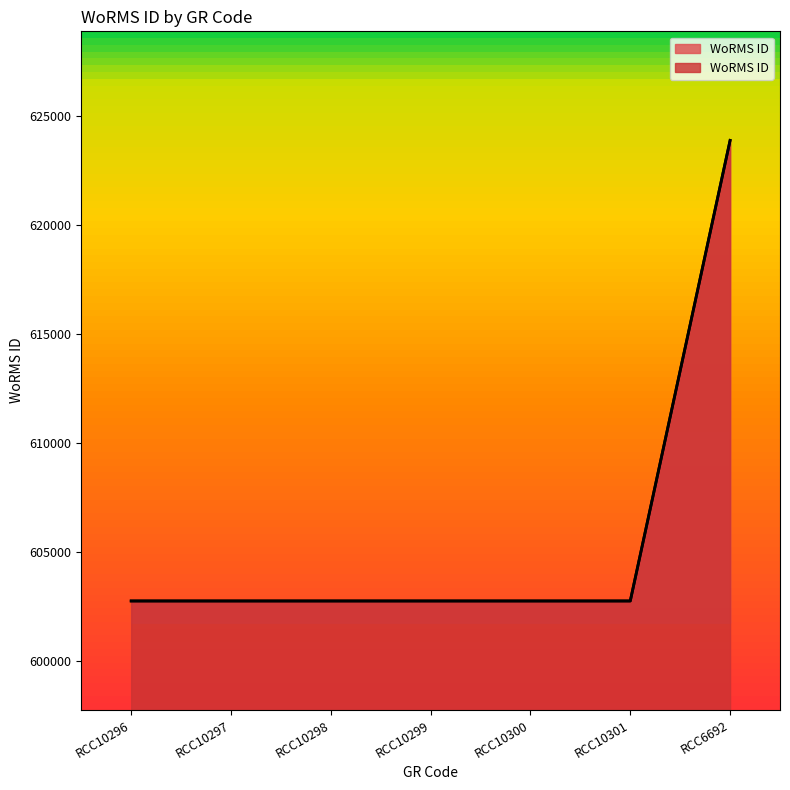

Reading left to right, transcribe all the data shown in this chart.

RCC10296=602750	RCC10297=602750	RCC10298=602750	RCC10299=602750	RCC10300=602750	RCC10301=602750	RCC6692=623865